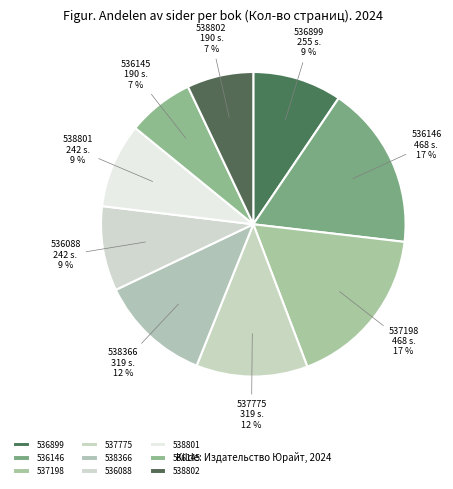

Does 536145 account for over 50% of the chart?

No